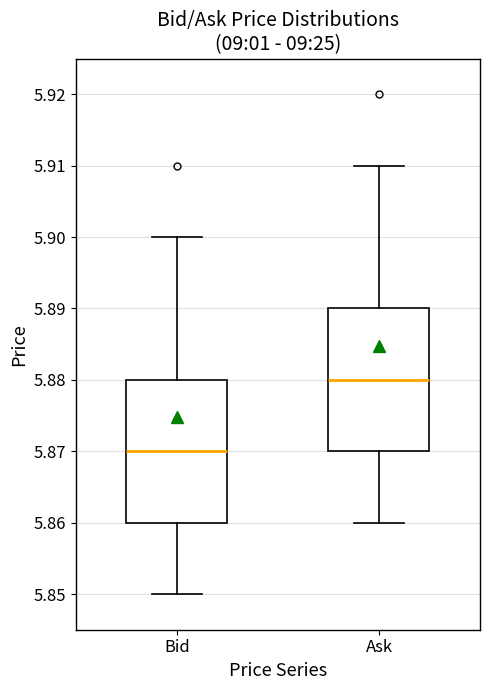

Reading left to right, transcribe this box plot: for each box, give where its median line is, the range the box spans, and where its two whiskers end, as read against the y-axis. The values are not printed on the chart, so give them approximately, as read against the axis.

Bid: median 5.87, box 5.86 to 5.88, whiskers 5.85 to 5.90
Ask: median 5.88, box 5.87 to 5.89, whiskers 5.86 to 5.91